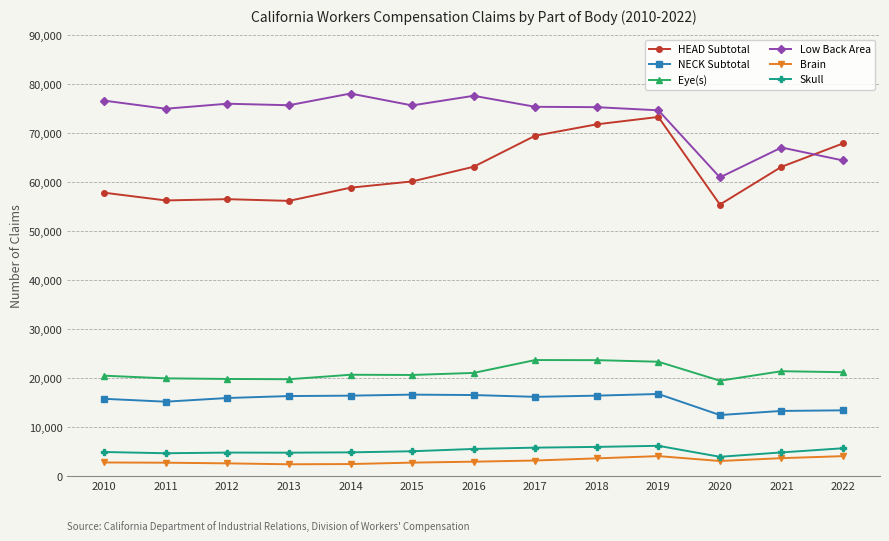

What is the sum of all Low Back Area values?

951813